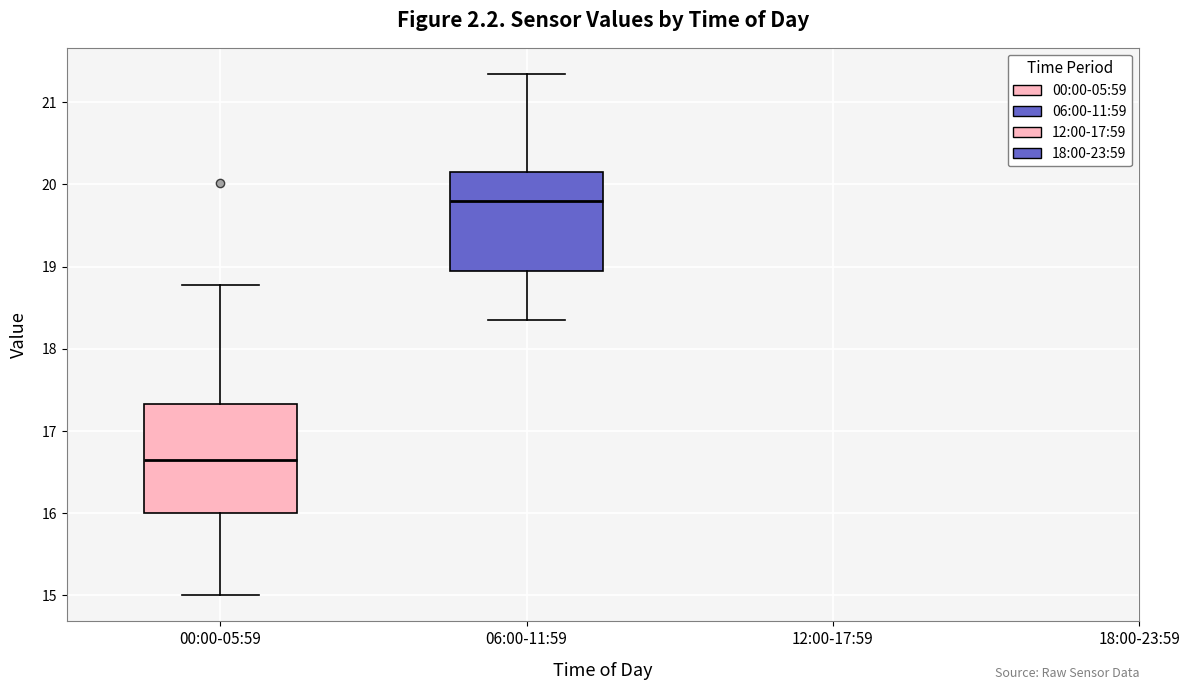

Reading left to right, read every box against the y-axis: the position of its median line, the range the box covers, and the ends of its whiskers. The values are not printed on the chart, so give them approximately, as read against the axis.

00:00-05:59: median 16.7, box 16.0 to 17.3, whiskers 15.0 to 18.8
06:00-11:59: median 19.8, box 19.0 to 20.2, whiskers 18.4 to 21.4